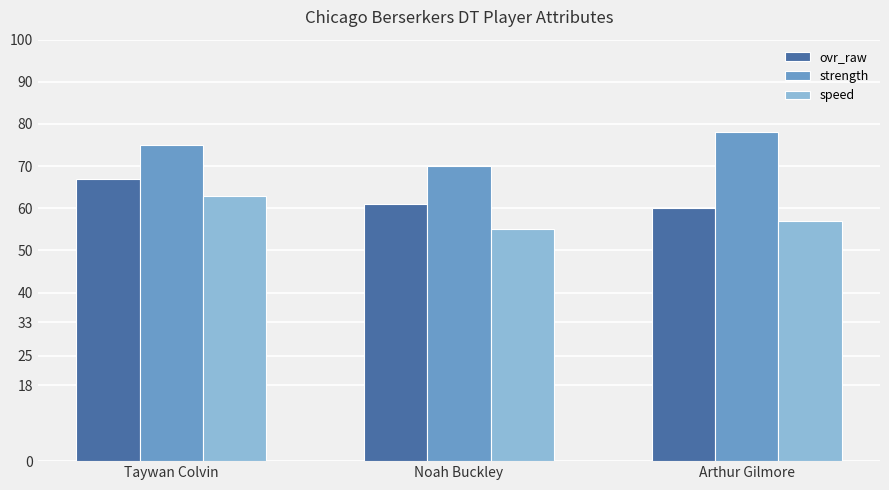

How many bars are there in total?

9